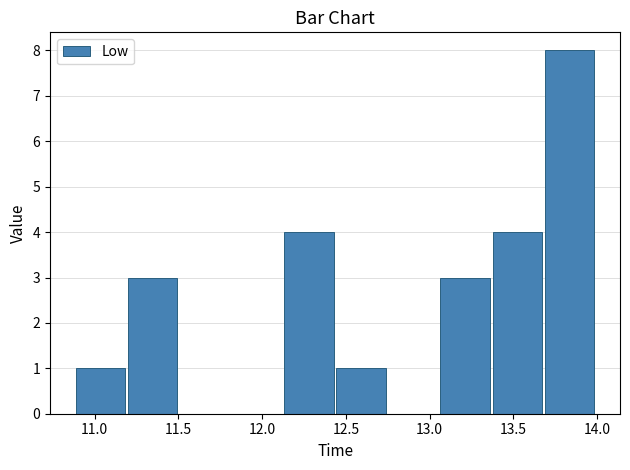

How tall is the bar that spans 11.20 to 11.50 on the x-axis? Neither the bar edges nor the heights are printed on the chart, so give them approximately, as read against the axes.

3